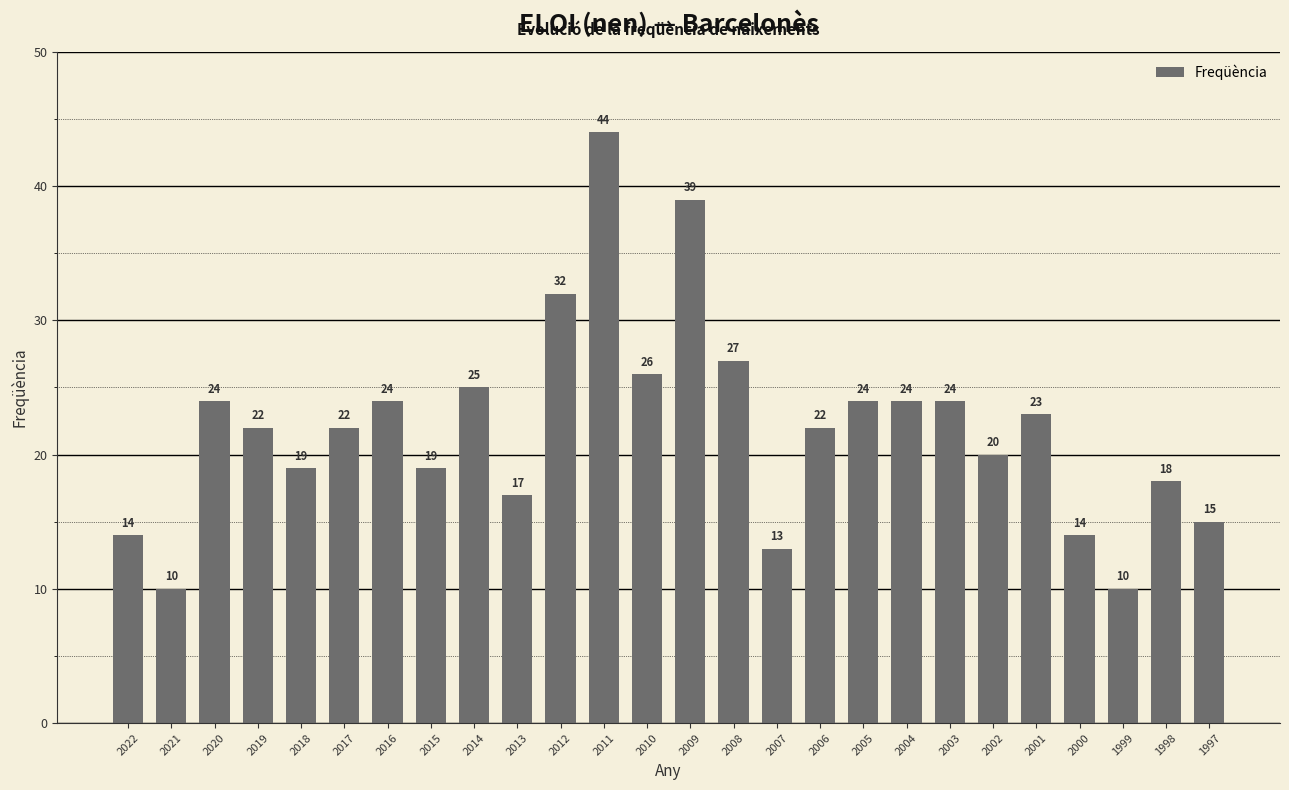

What is the difference between the values at 2009 and 2007?

26